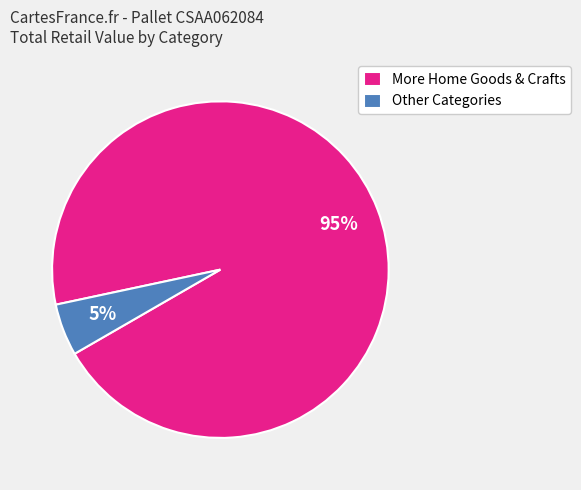

To the nearest percent, what is the difference between the largest and smallest slice percentages?

90%